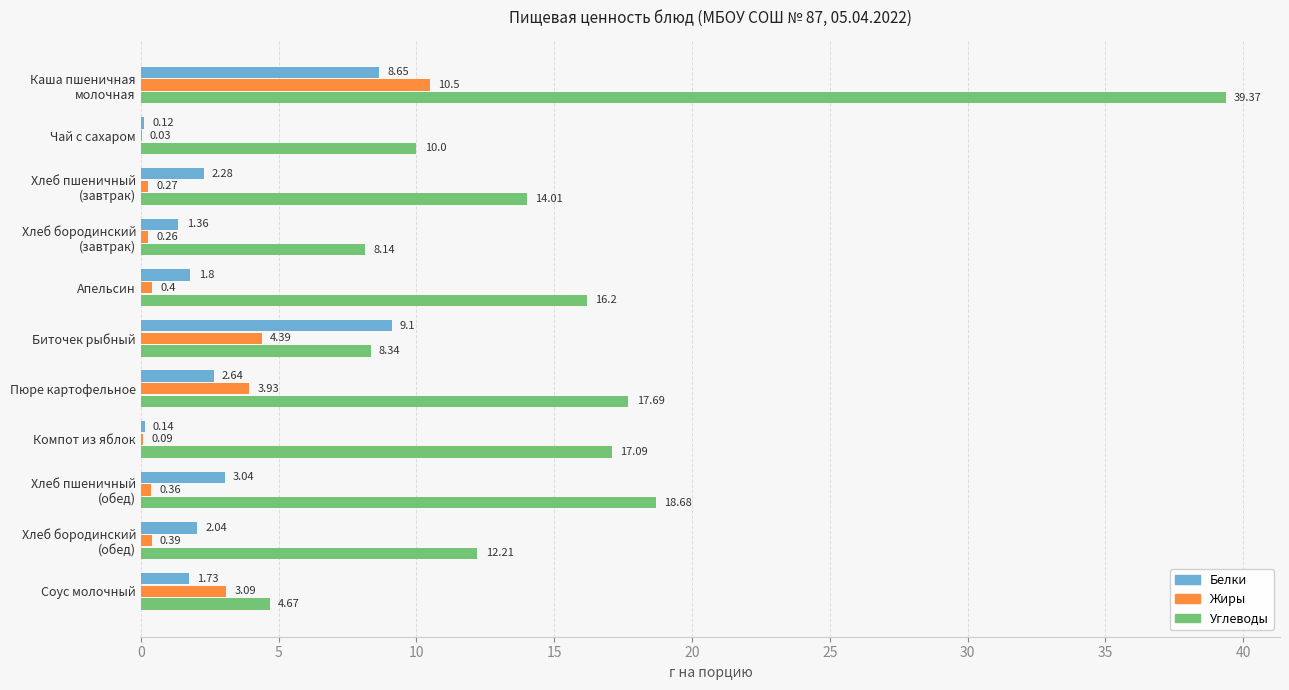

What is the sum of the Углеводы values at Компот из яблок and Чай с сахаром?

27.1